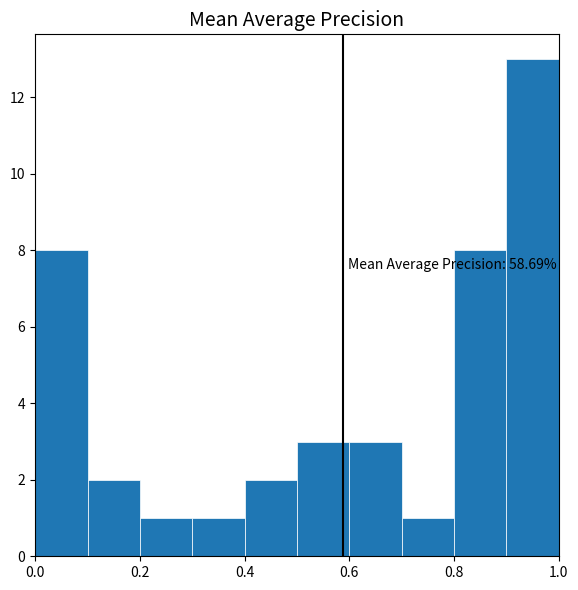

Which range on the x-axis has the tallest bar?

0.9 to 1.0